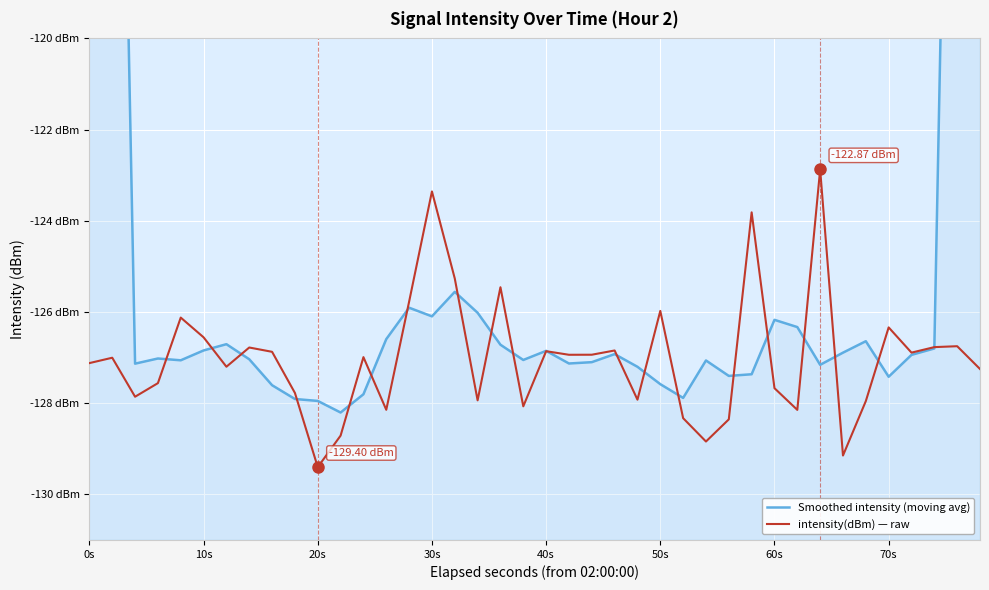

What is the smallest value displayed?

-129.4